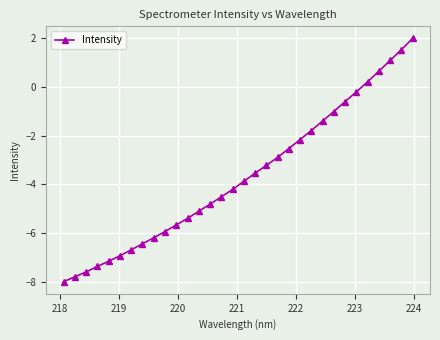

What is the minimum value shown in the chart?

-8.0